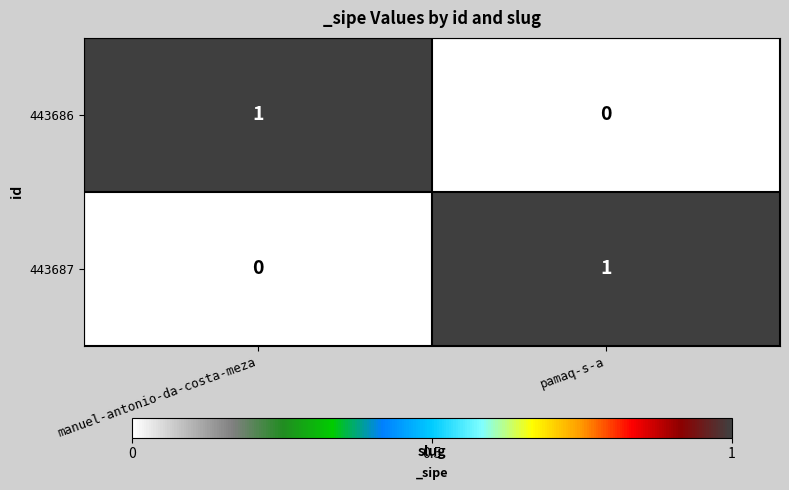

The value of 443687 at pamaq-s-a is 0. True or false?

False